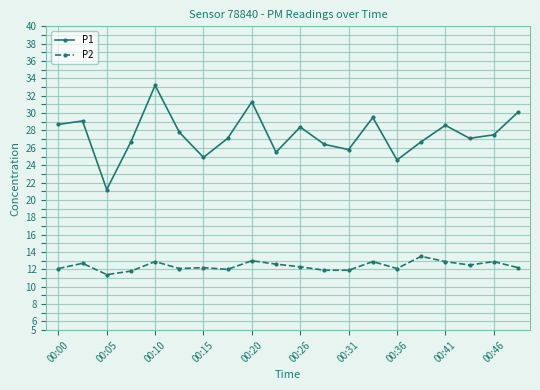

List the series in order of their peak value, lowest first.

P2, P1